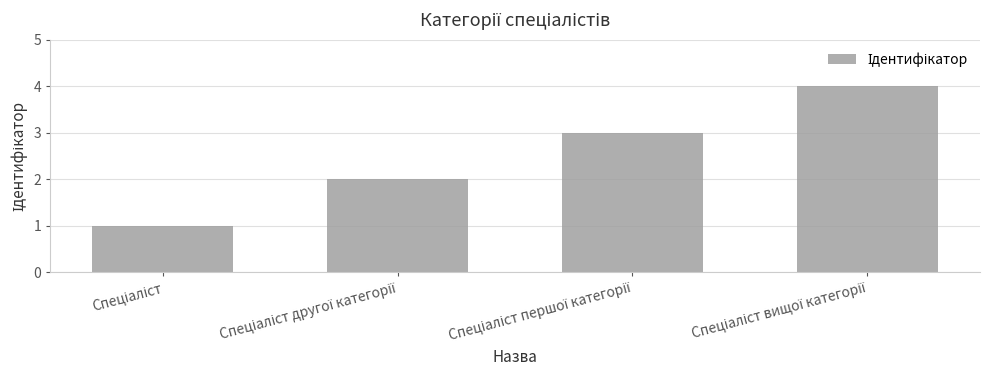

Reading right to left, what are all the values shown in this chart?

4	3	2	1